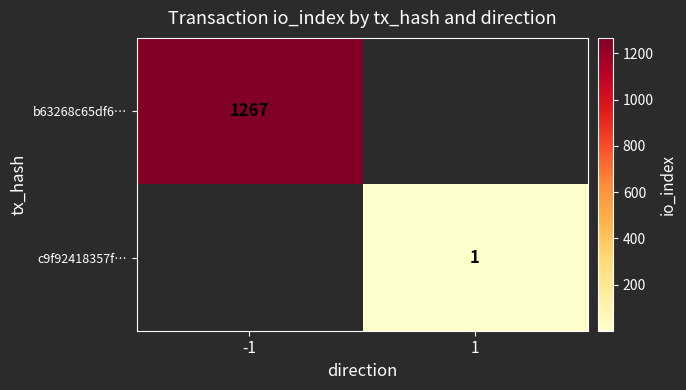

The value of b63268c65df6… at -1 is 2181. True or false?

False